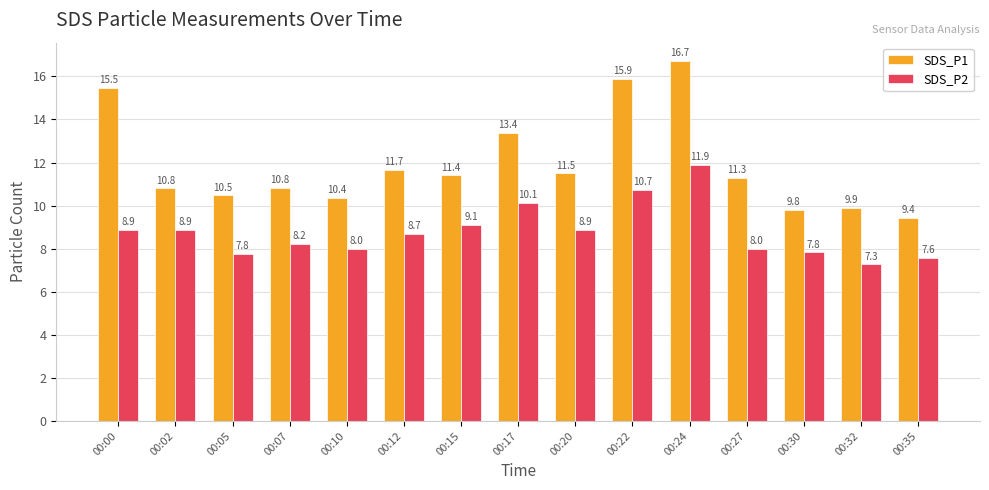

What is the spread (max minus min) of values at 00:27?

3.3